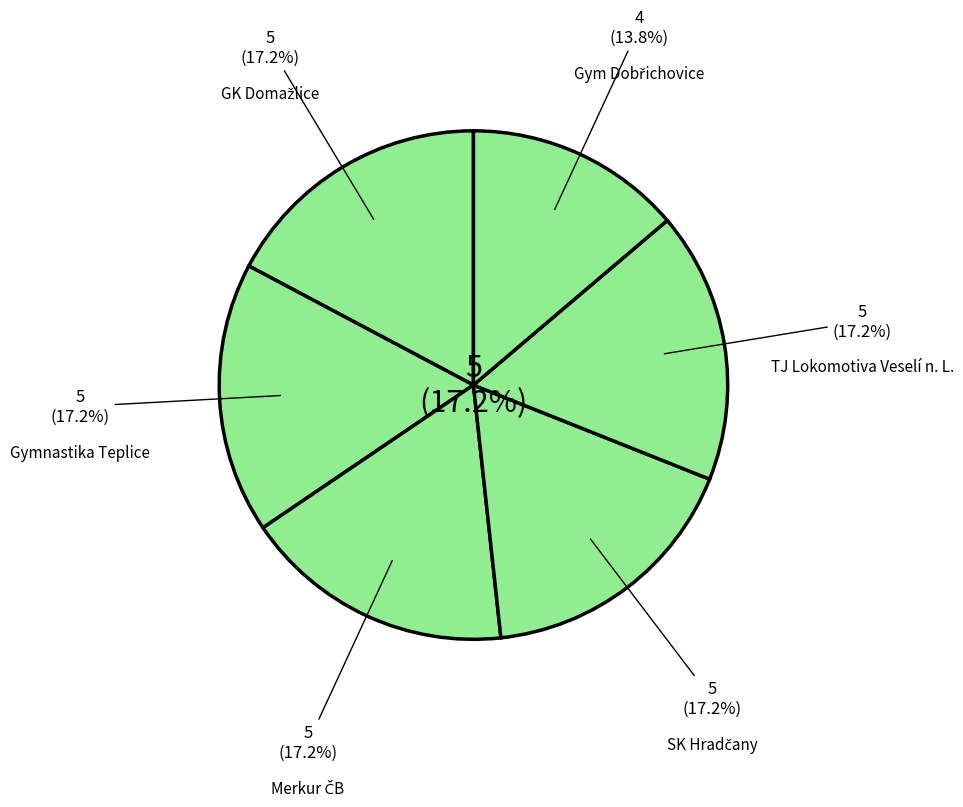

To the nearest percent, what is the combined percentage of SK Hradčany and Gymnastika Teplice?

34%